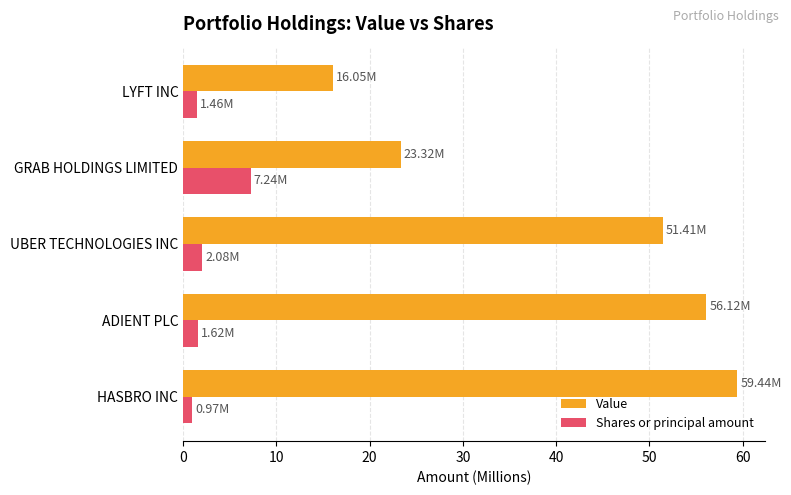

Which series has the largest total across all categories?

Value